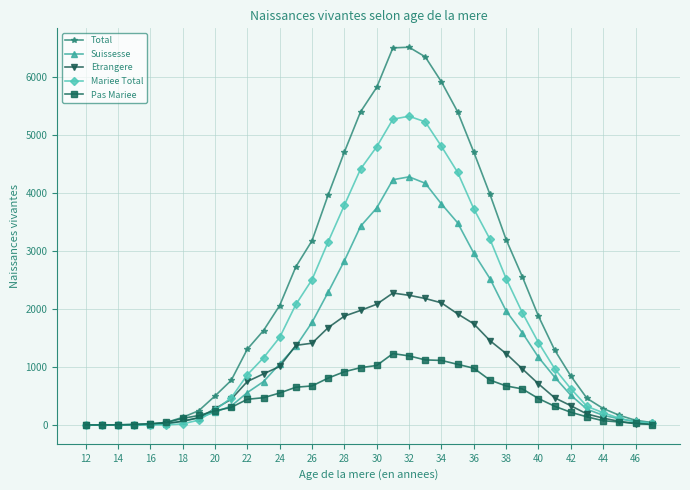

What is the sum of all Pas Mariee values?

17443